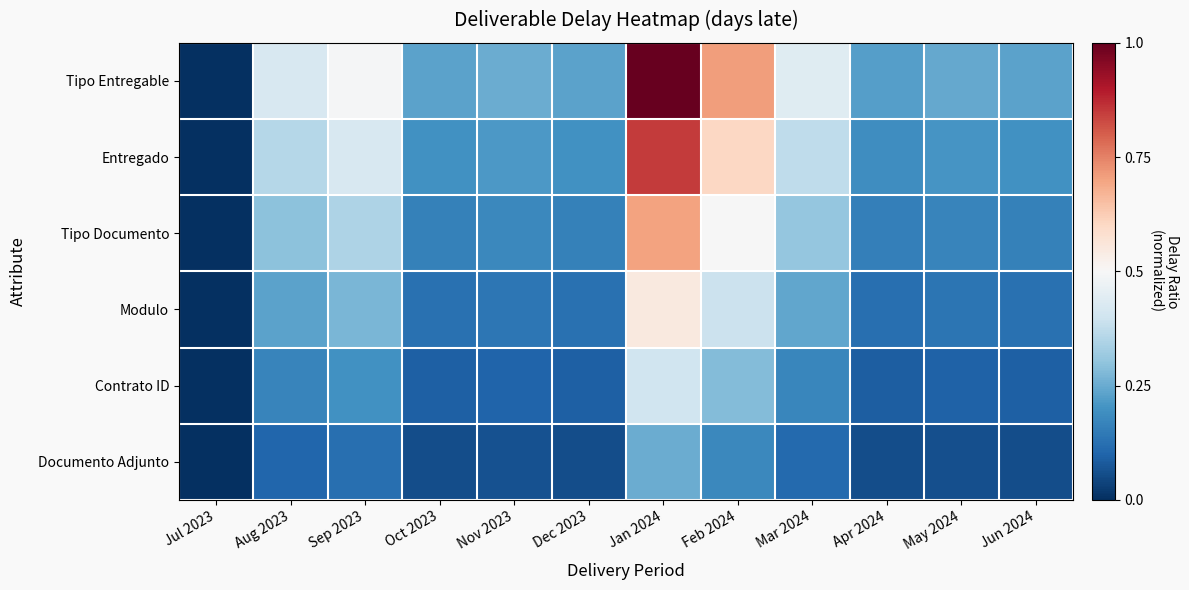

Which series changed the most between Oct 2023 and Dec 2023?

Tipo Entregable